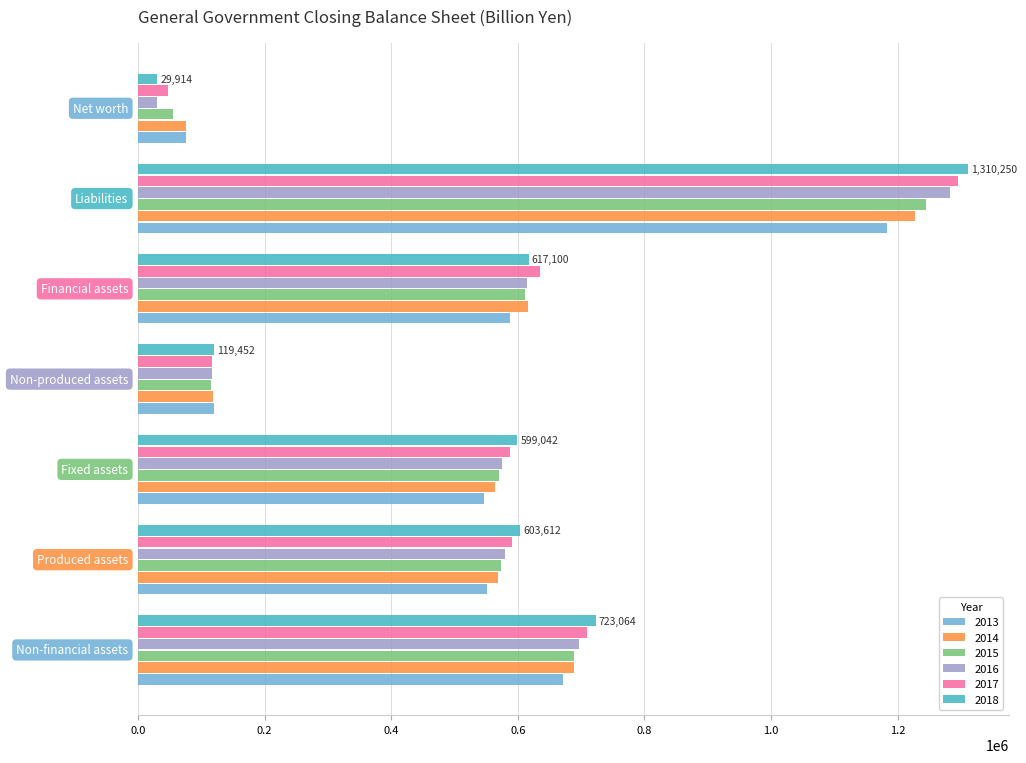

Which series has the widest spread of values?

2018